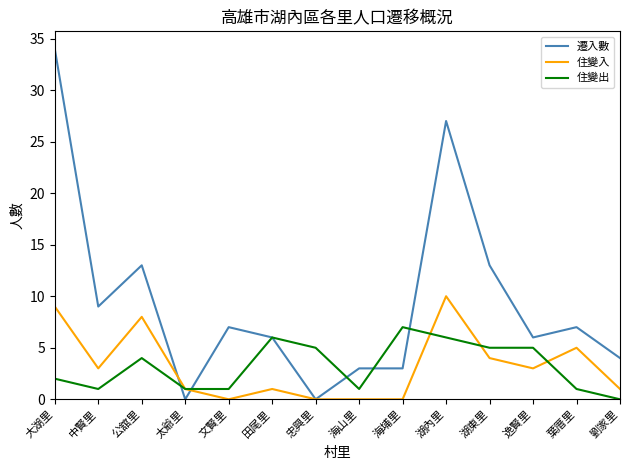

Is the value of 住變入 at 忠興里 greater than the value of 住變出 at 田尾里?

No